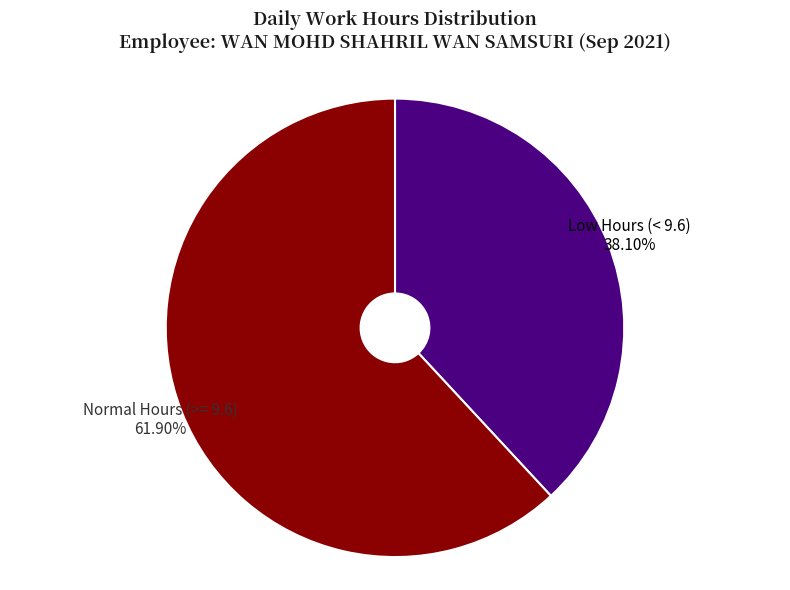

Does any single category account for the majority?

Yes